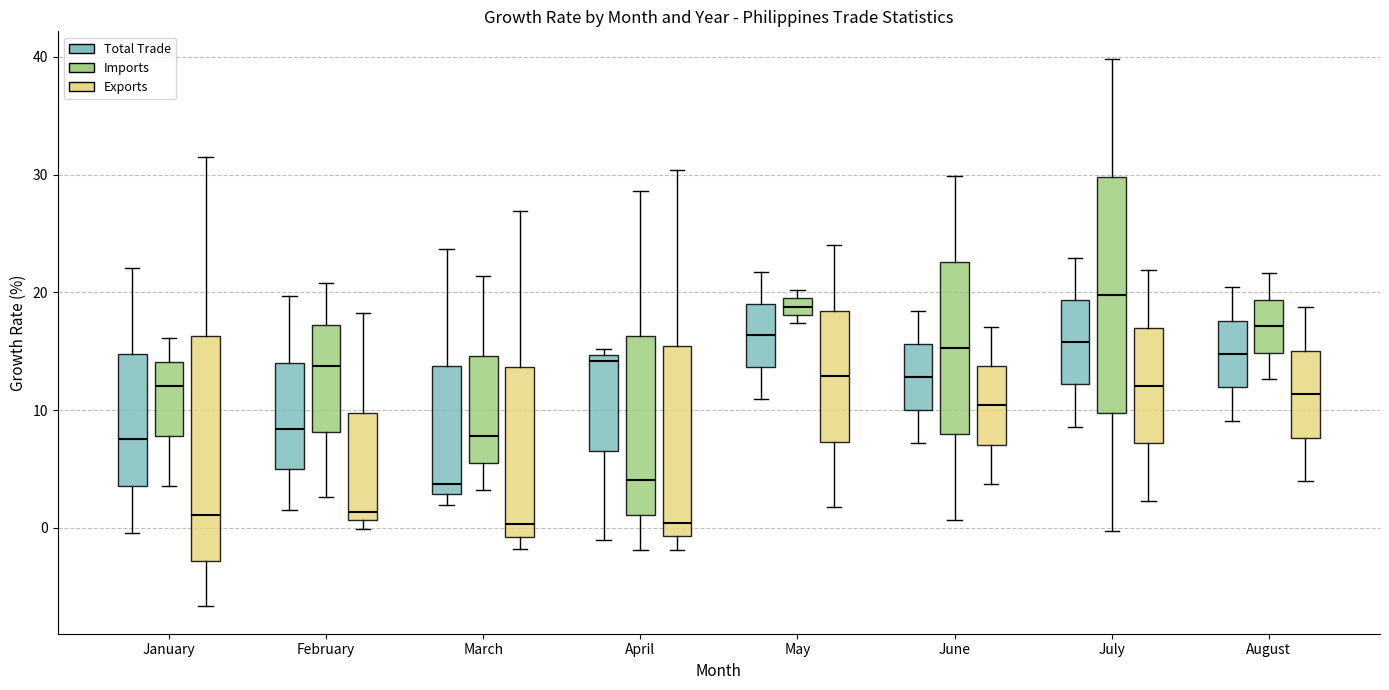

Where is the lower edge of the box for July (Exports) on the y-axis? The values are not printed on the chart, so give them approximately, as read against the axis.

7